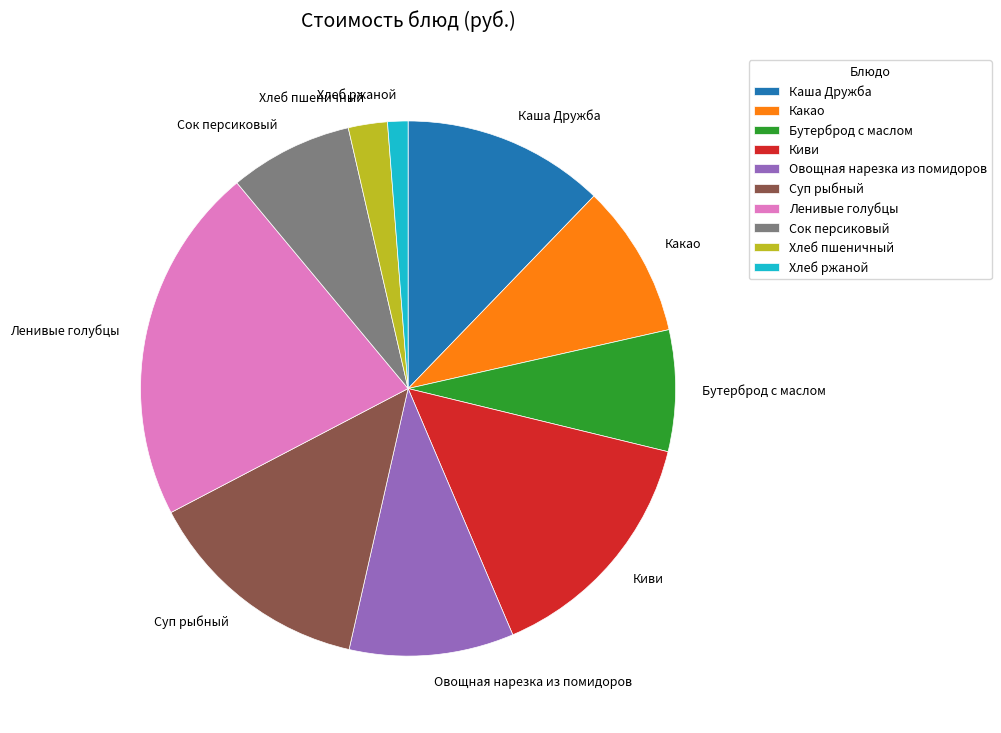

Count the number of slices in the pie.

10